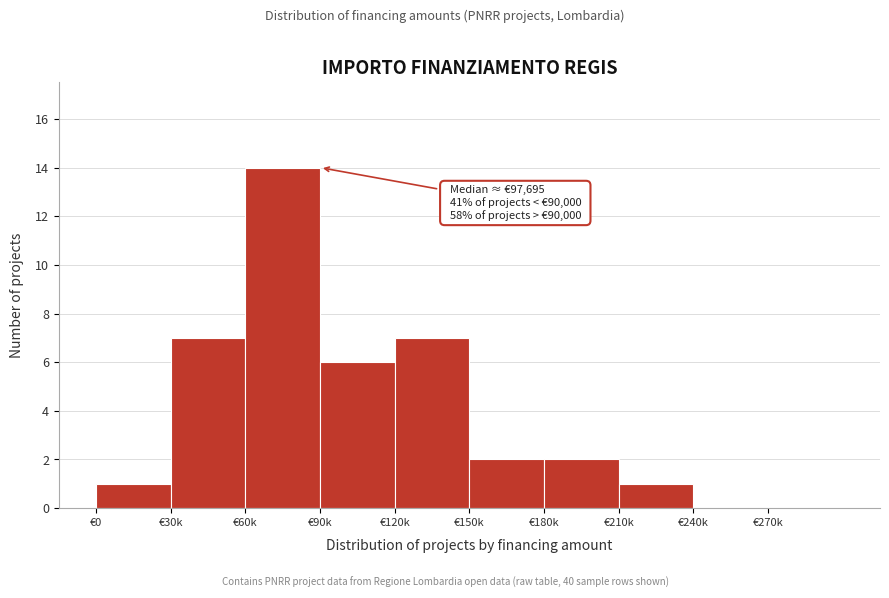

Reading right to left, extract all data points from this chart.

€270k=0	€240k=0	€210k=1	€180k=2	€150k=2	€120k=7	€90k=6	€60k=14	€30k=7	€0=1